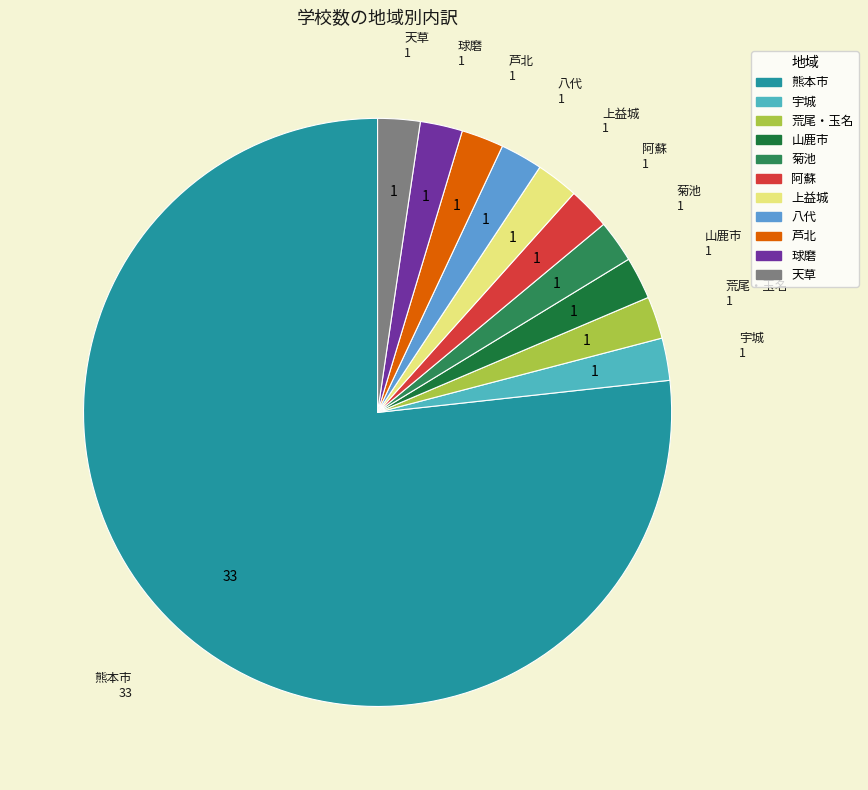

Which category has the biggest portion of the pie?

熊本市